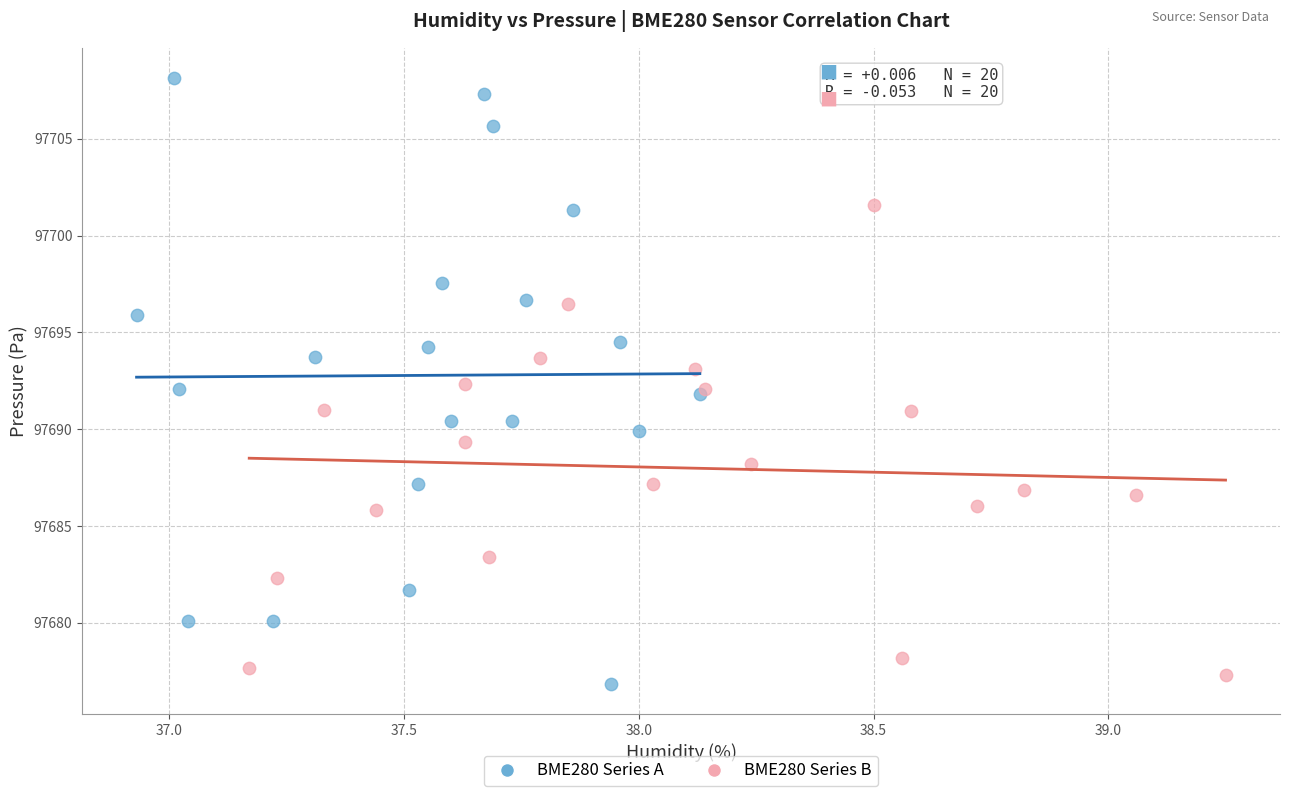

Which series reaches the minimum Y coordinate?

BME280 Series A